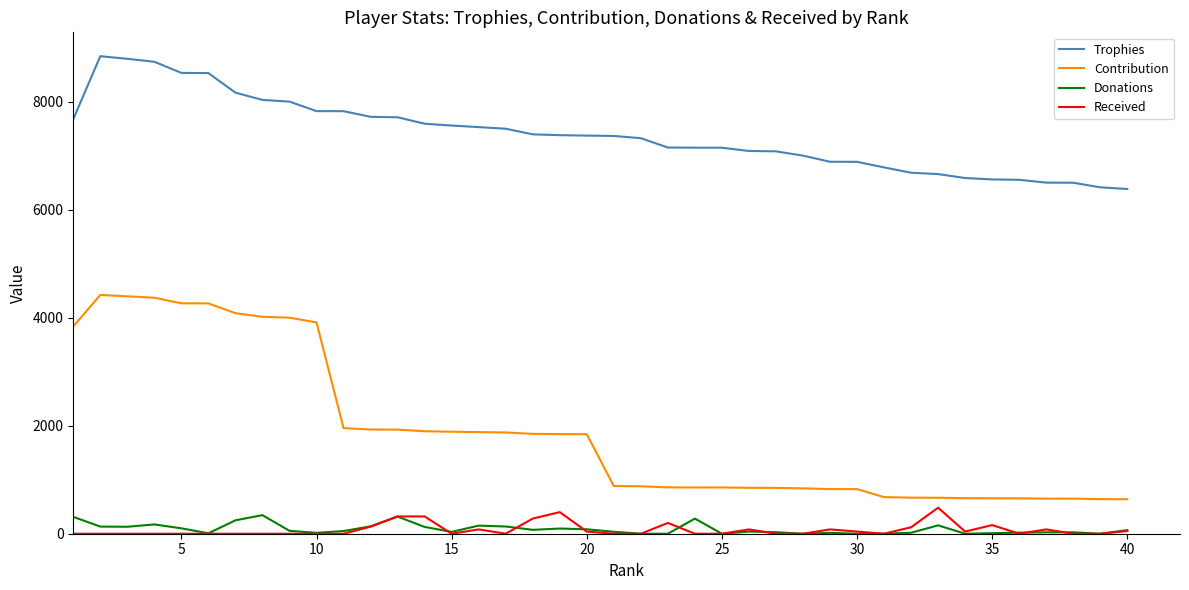

Which series has the largest total across all categories?

Trophies